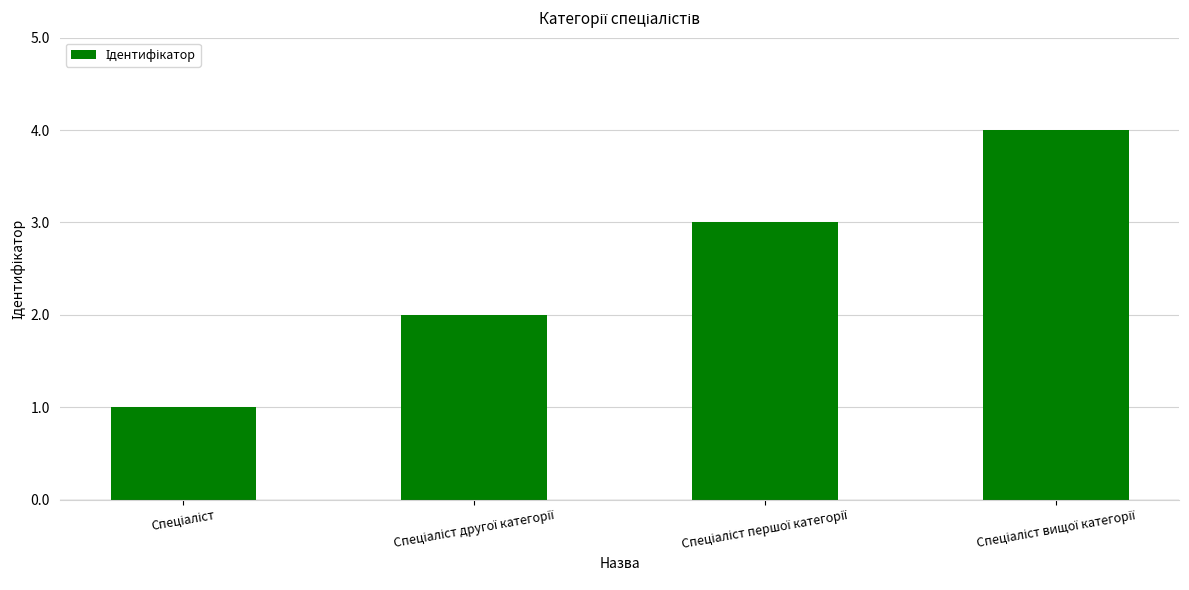

Reading left to right, extract all data points from this chart.

1	2	3	4